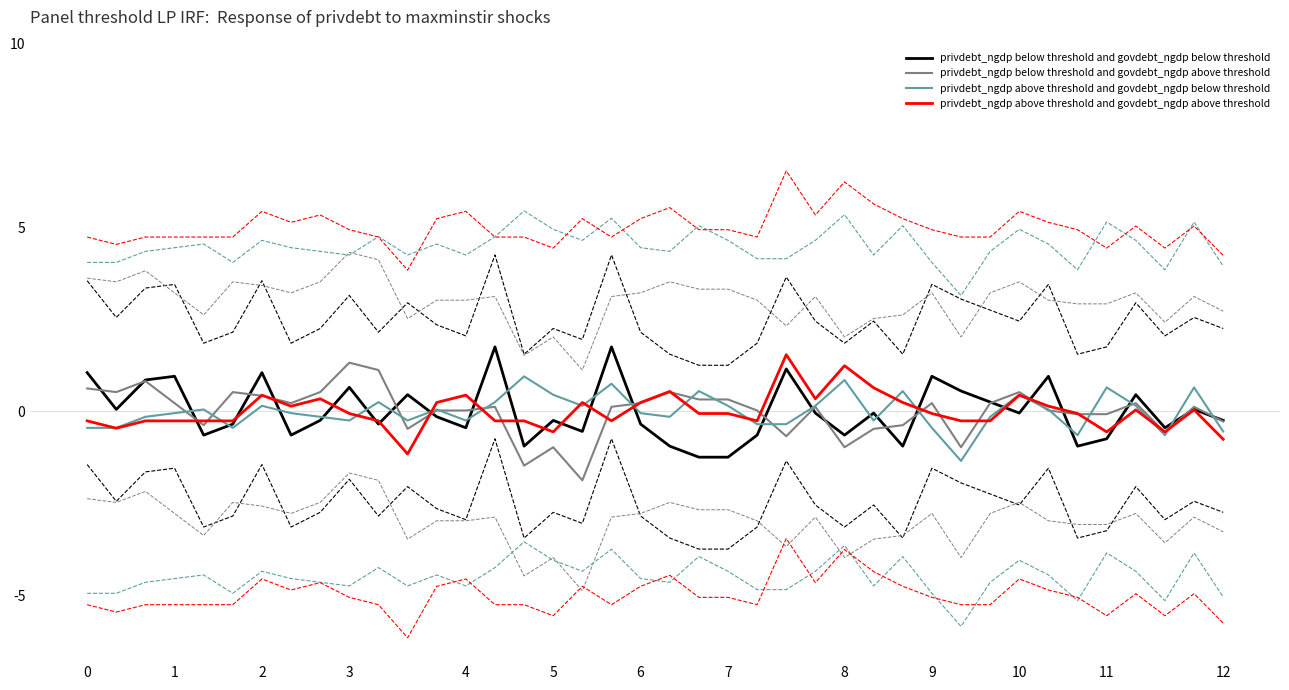

What is the value of the privdebt_ngdp below threshold and govdebt_ngdp below threshold point at the 13th from the left?

-0.1